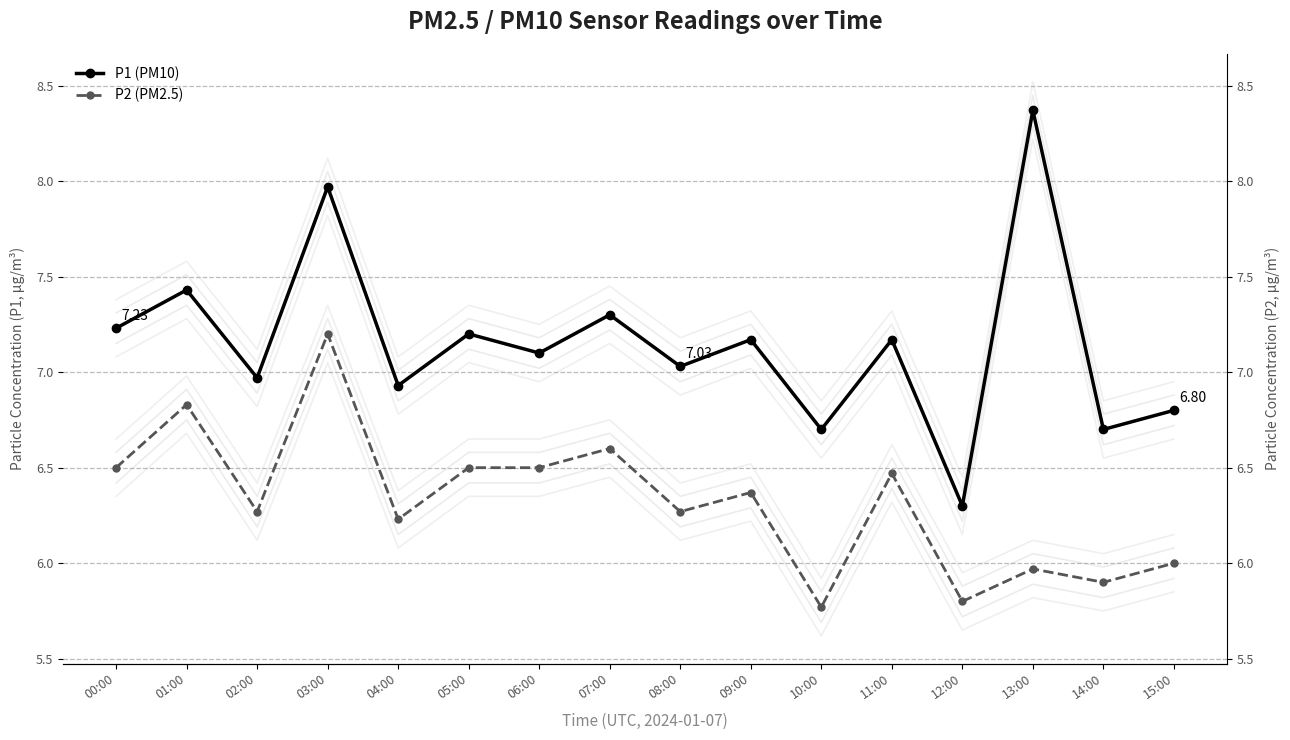

Reading left to right, what are all the values shown in this chart?

P1 (PM10): 7.2	7.4	7.0	8.0	6.9	7.2	7.1	7.3	7.0	7.2	6.7	7.2	6.3	8.4	6.7	6.8
P2 (PM2.5): 6.5	6.8	6.3	7.2	6.2	6.5	6.5	6.6	6.3	6.4	5.8	6.5	5.8	6.0	5.9	6.0